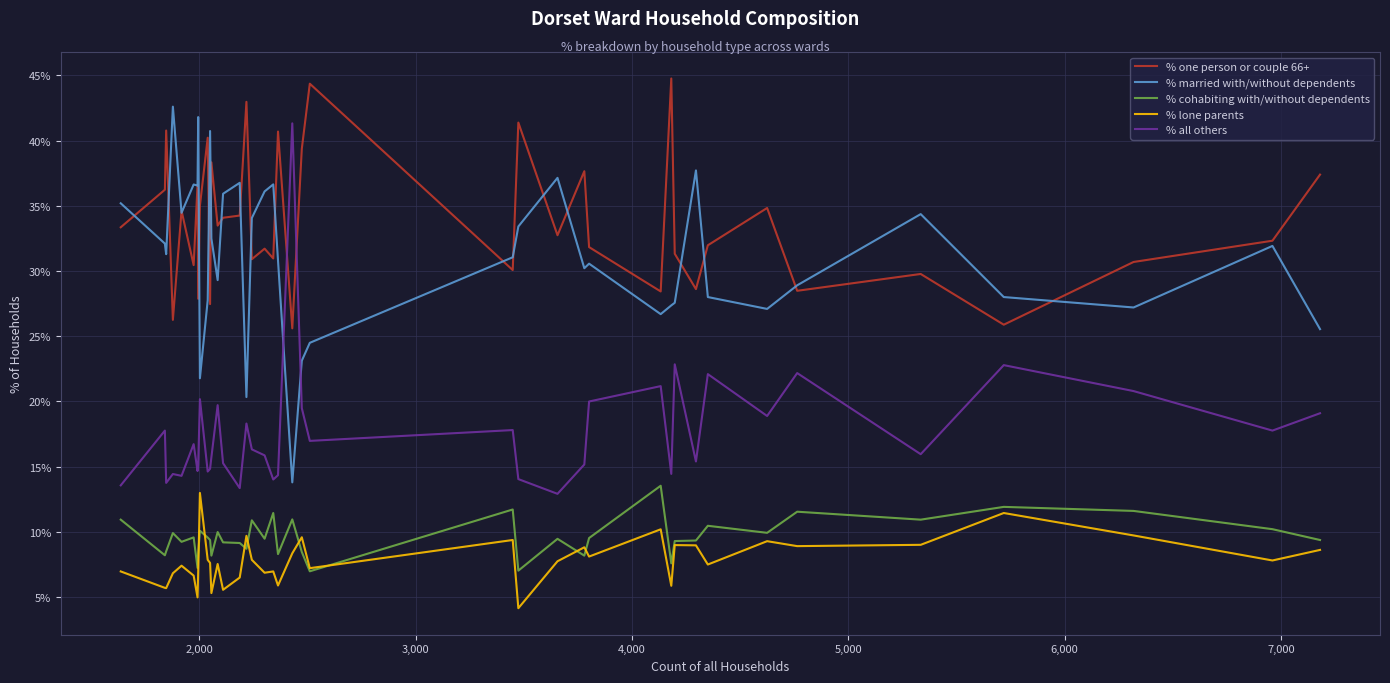

True or false: % all others and % lone parents intersect in this chart.

False